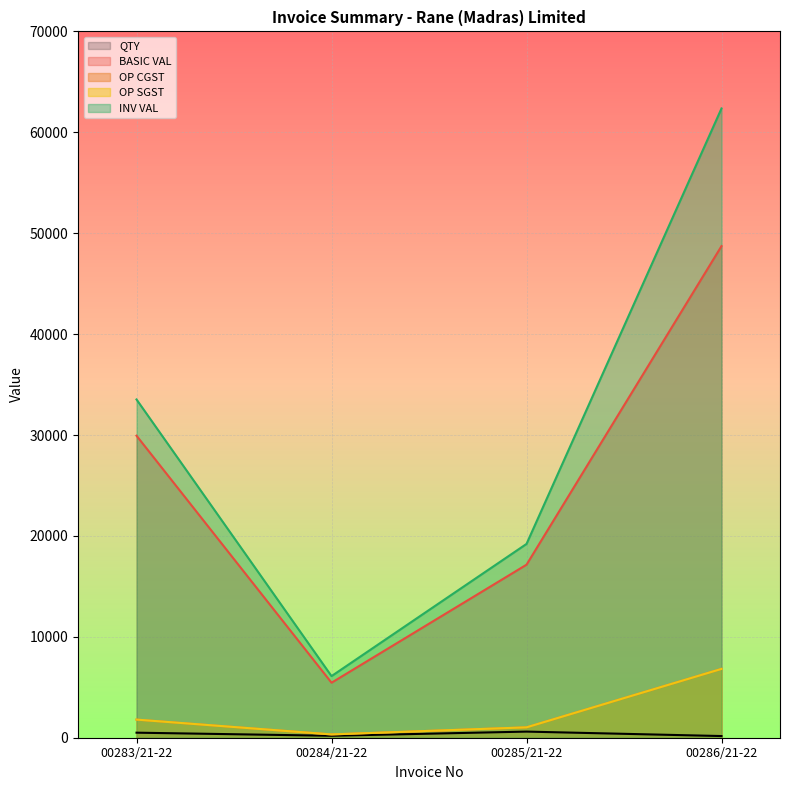

Reading right to left, what are all the values shown in this chart?

QTY: 166.0	607.0	193.0	500.0
BASIC VAL: 48721.0	17147.8	5452.2	29930.0
OP CGST: 6820.9	1028.9	327.1	1795.8
OP SGST: 6820.9	1028.9	327.1	1795.8
INV VAL: 62362.9	19205.5	6106.5	33521.6